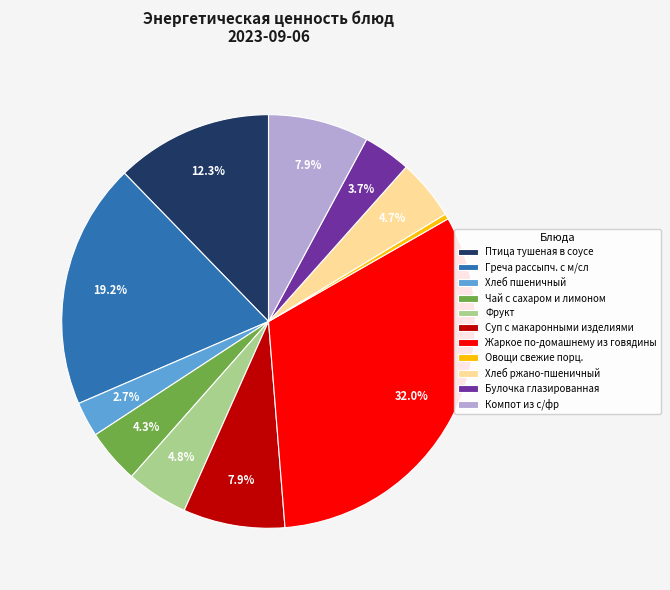

Which slice is the smallest?

Овощи свежие порц.